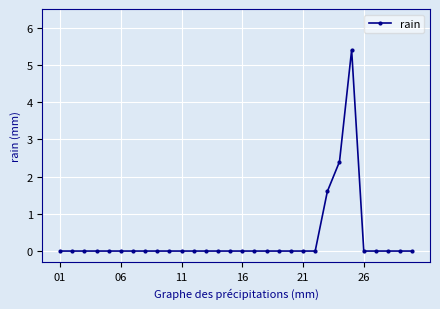

What is the greatest value displayed?

5.4